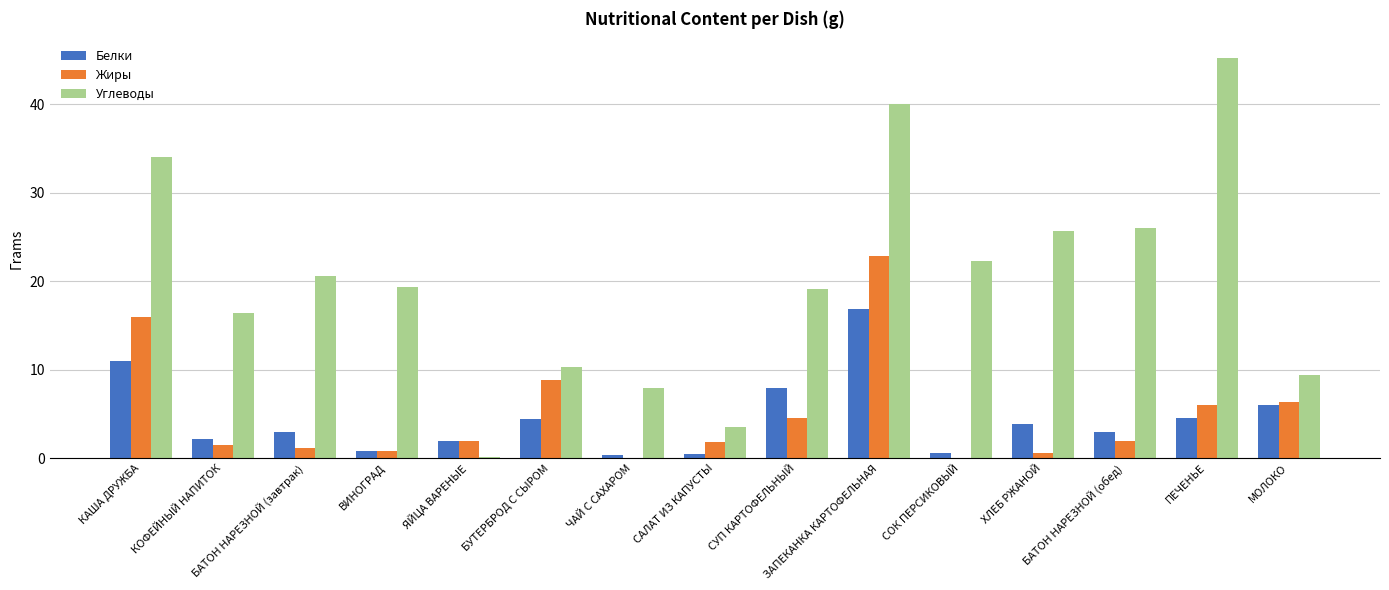

Which series has the largest total across all categories?

Углеводы